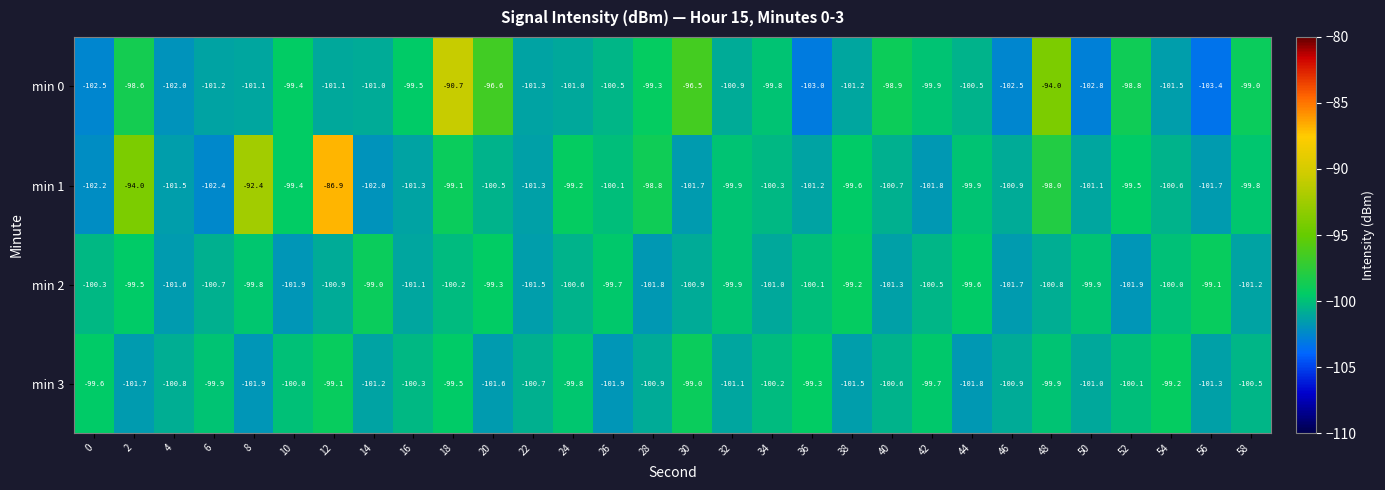

What is the minimum value for min 1?

-102.4